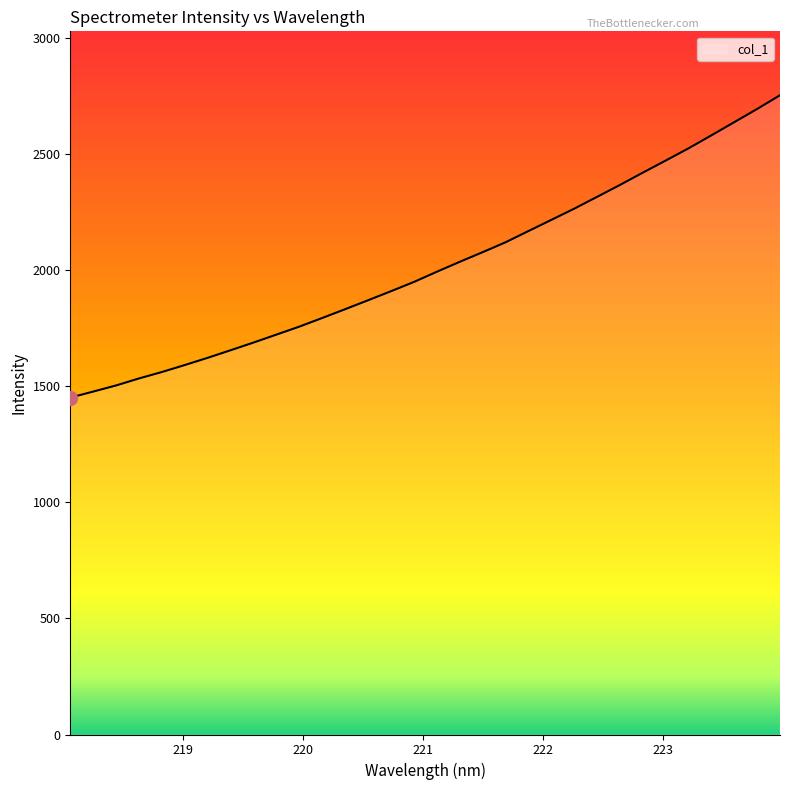

What is the difference between the second highest and minimum values?

1243.2